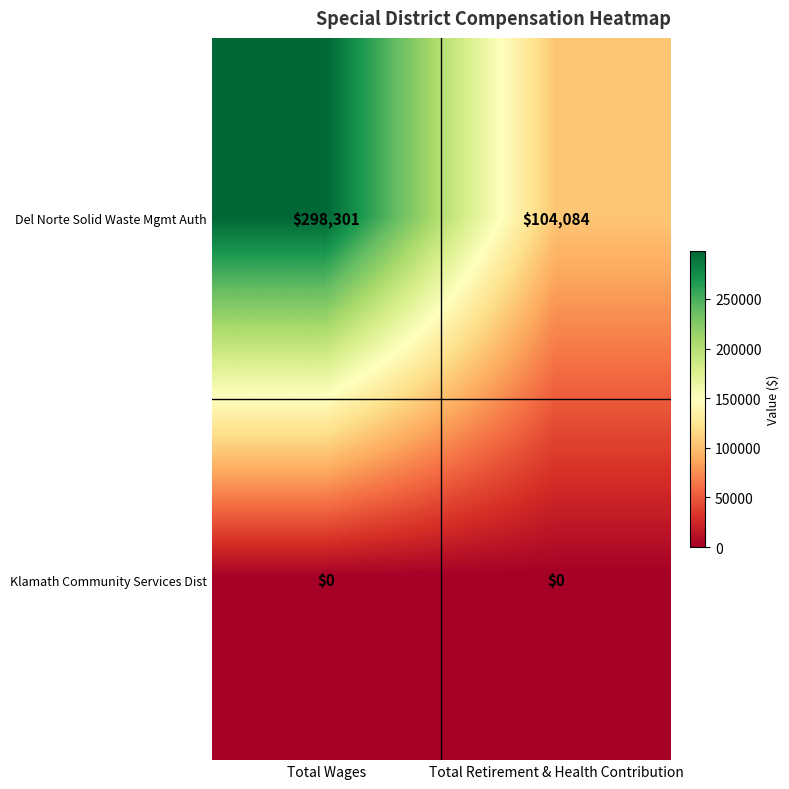

Reading right to left, what are all the values shown in this chart?

Del Norte Solid Waste Mgmt Auth: 104084	298301
Klamath Community Services Dist: 0	0